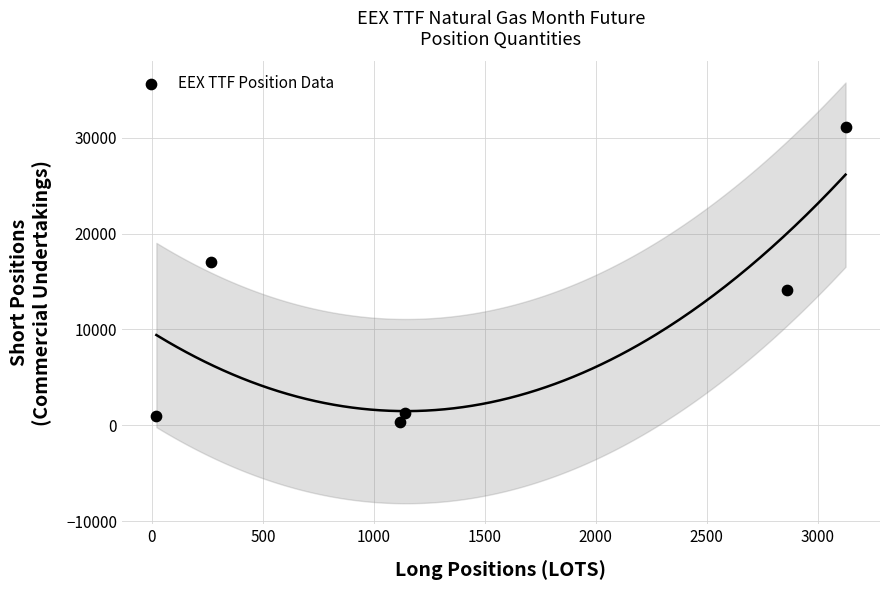

What is the range of X values (max minus min)?

3105.0